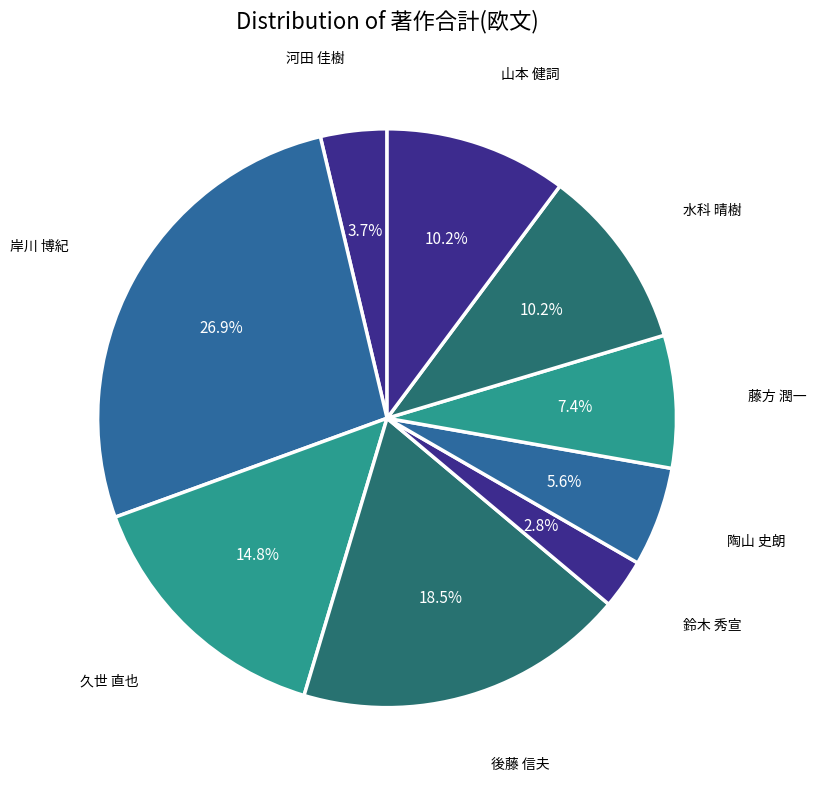

Does 後藤 信夫 represent more than half of the total?

No